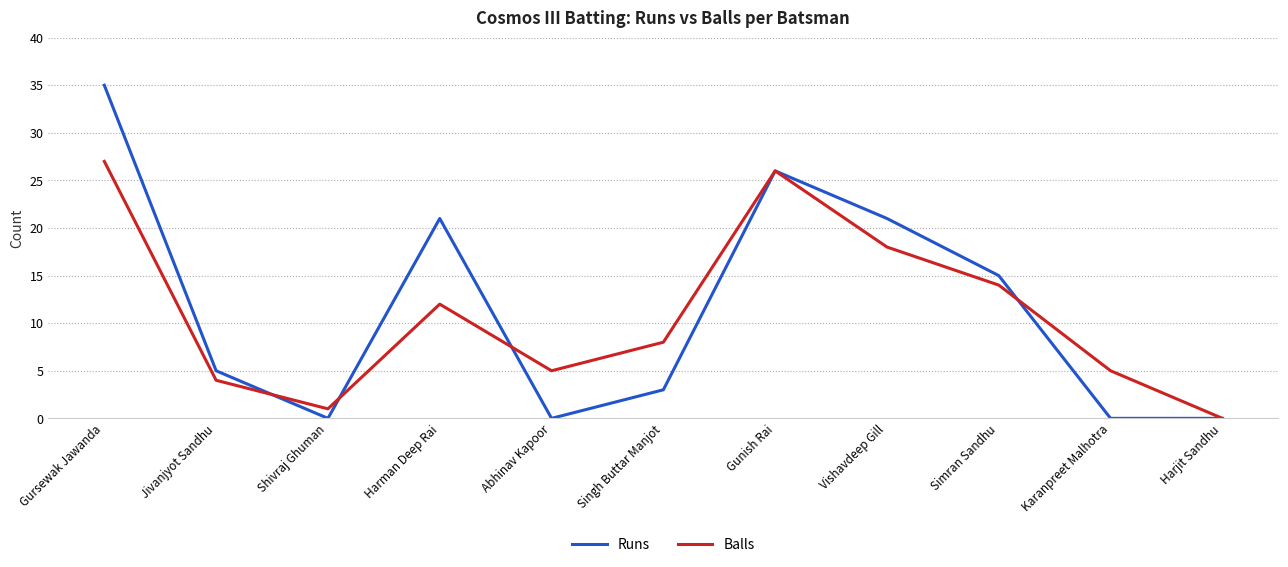

What is the total value across all series at Singh Buttar Manjot?

11